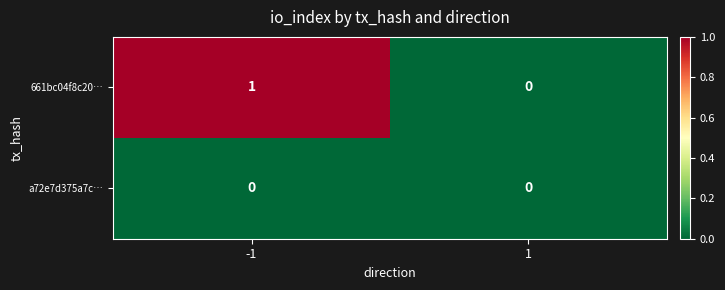

The value of 661bc04f8c20… at 1 is 0. True or false?

True